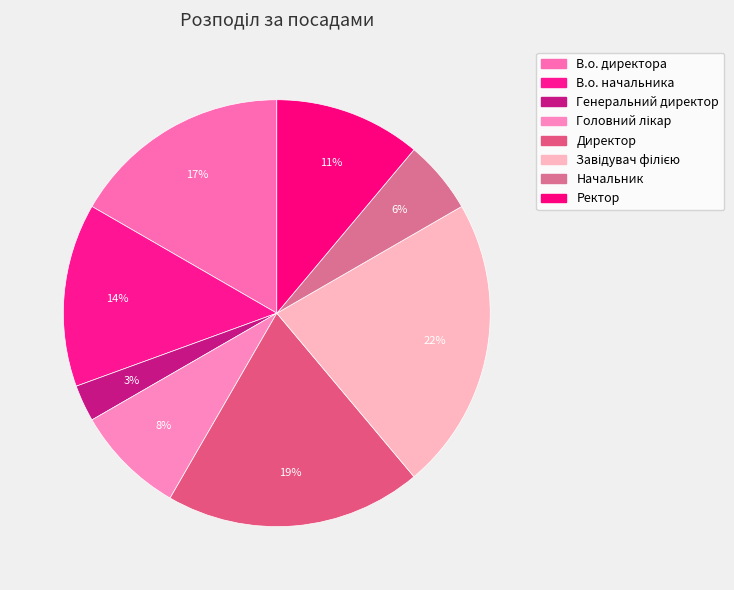

Rank the categories by value from lowest to highest.

Генеральний директор, Начальник, Головний лікар, Ректор, В.о. начальника, В.о. директора, Директор, Завідувач філією